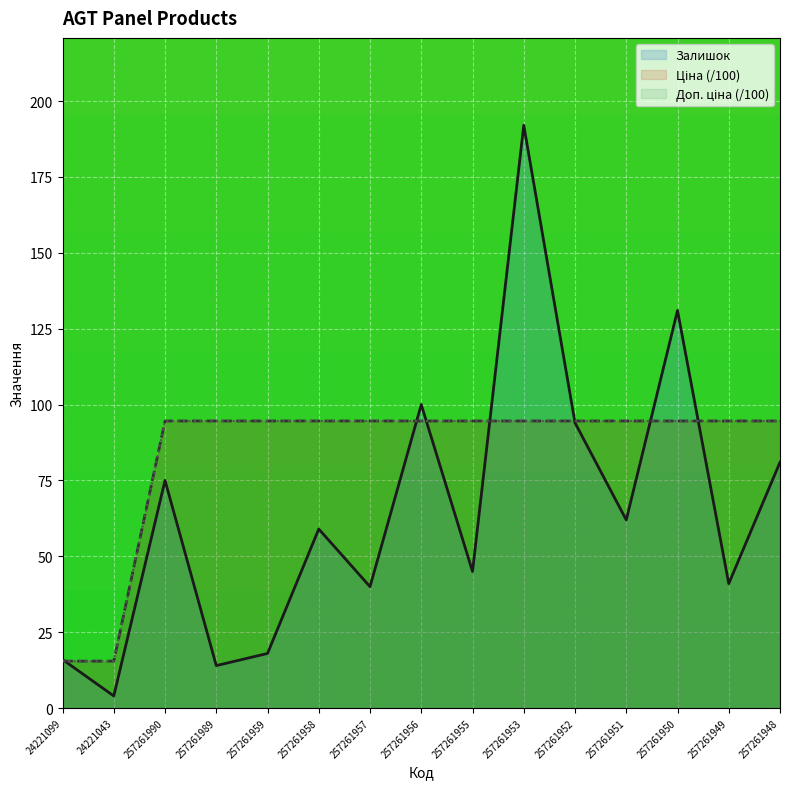

Reading left to right, list all the values displayed in this chart.

Залишок: 24221099=16.0	24221043=4.0	257261990=75.0	257261989=14.0	257261959=18.0	257261958=59.0	257261957=40.0	257261956=100.0	257261955=45.0	257261953=192.0	257261952=94.0	257261951=62.0	257261950=131.0	257261949=41.0	257261948=81.0
Ціна: 24221099=15.5	24221043=15.5	257261990=94.6	257261989=94.6	257261959=94.6	257261958=94.6	257261957=94.6	257261956=94.6	257261955=94.6	257261953=94.6	257261952=94.6	257261951=94.6	257261950=94.6	257261949=94.6	257261948=94.6
Доп. ціна: 24221099=15.5	24221043=15.5	257261990=94.6	257261989=94.6	257261959=94.6	257261958=94.6	257261957=94.6	257261956=94.6	257261955=94.6	257261953=94.6	257261952=94.6	257261951=94.6	257261950=94.6	257261949=94.6	257261948=94.6